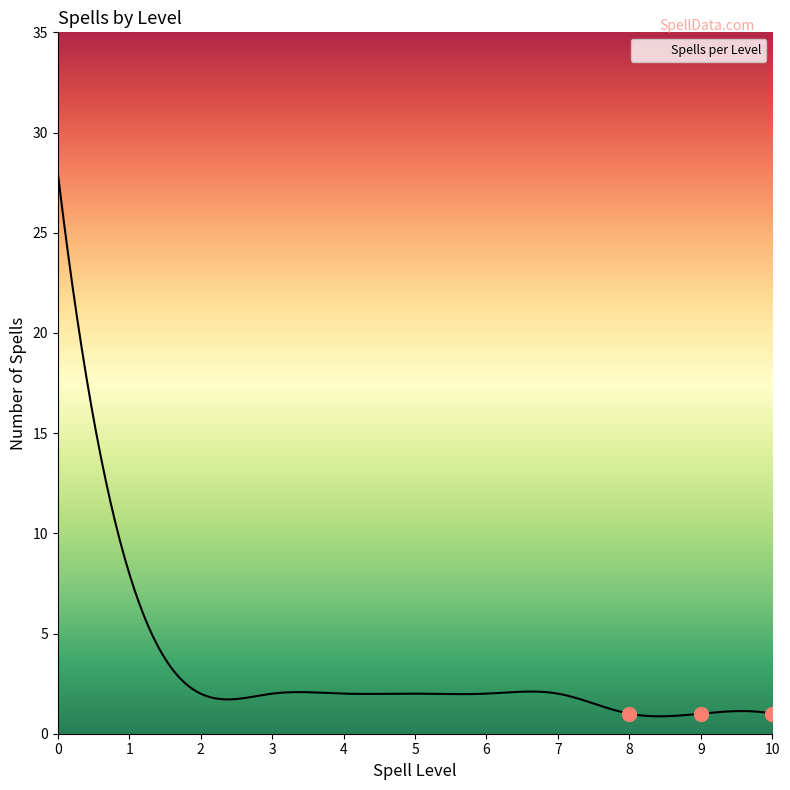

What is the smallest value displayed?

0.9